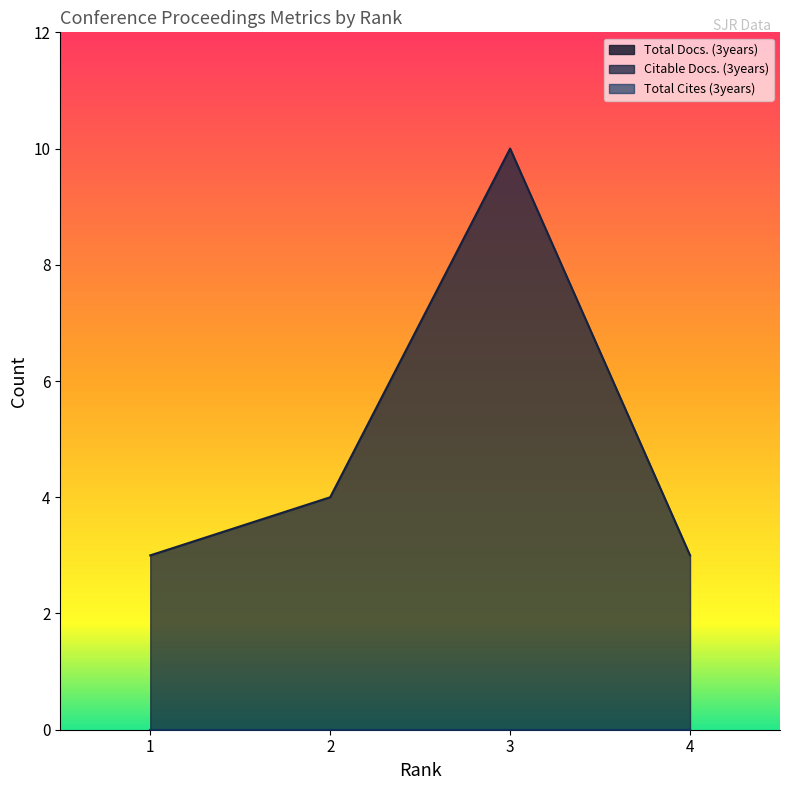

What is the total value across all series at 4?

3